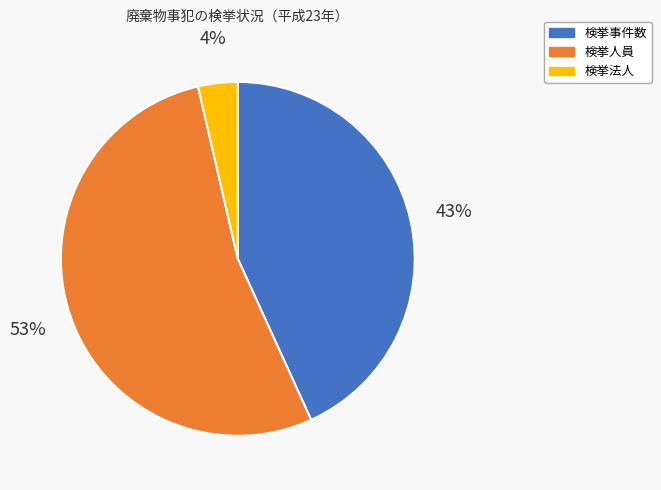

Rank the categories by value from lowest to highest.

検挙法人, 検挙事件数, 検挙人員